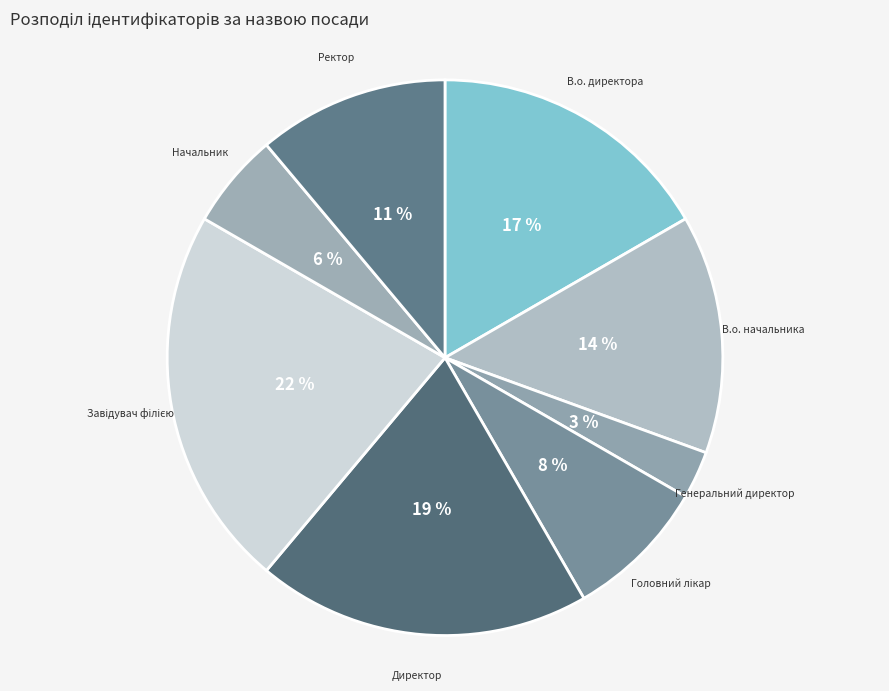

Is the sum of Директор and В.о. директора greater than half?

No